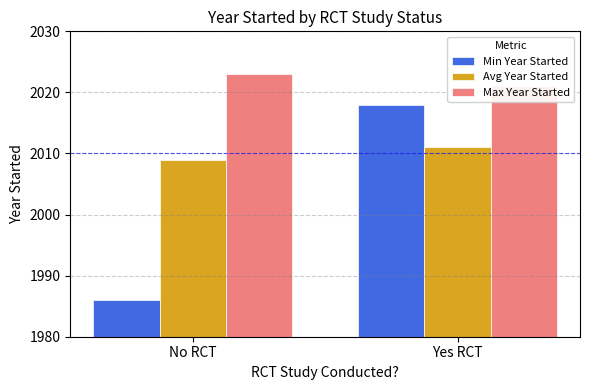

How many data points does each series have?

2